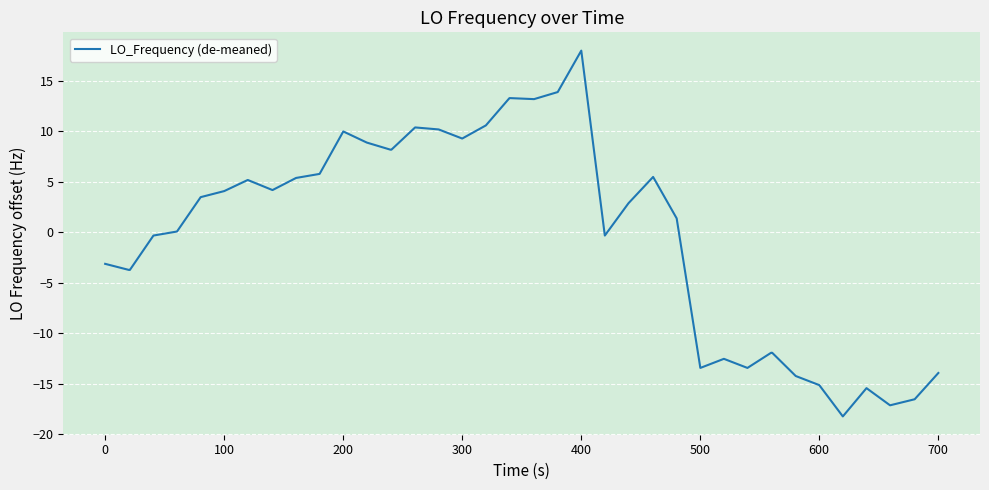

What is the minimum value shown in the chart?

-18.2